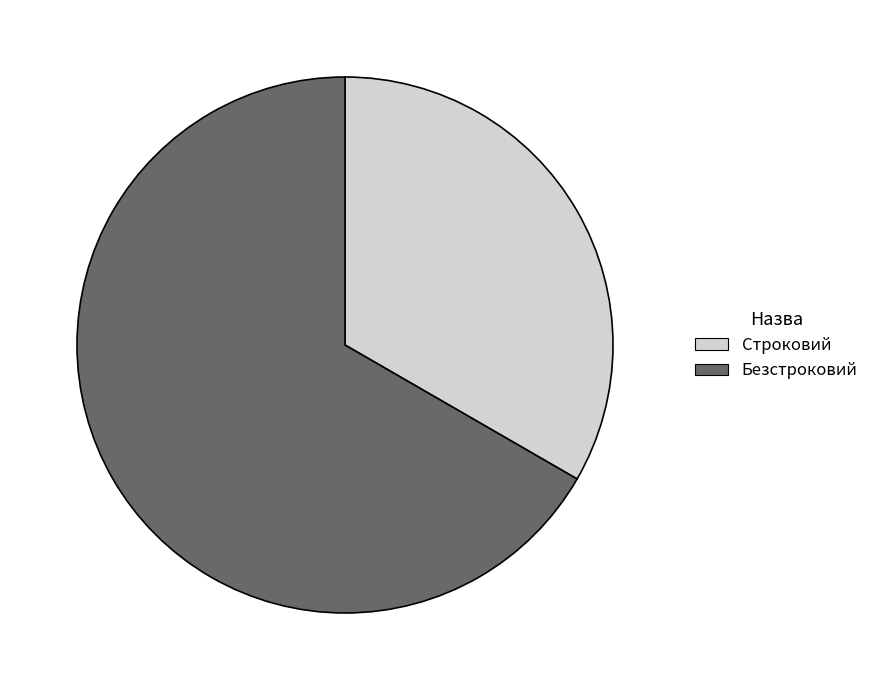

Count the number of slices in the pie.

2